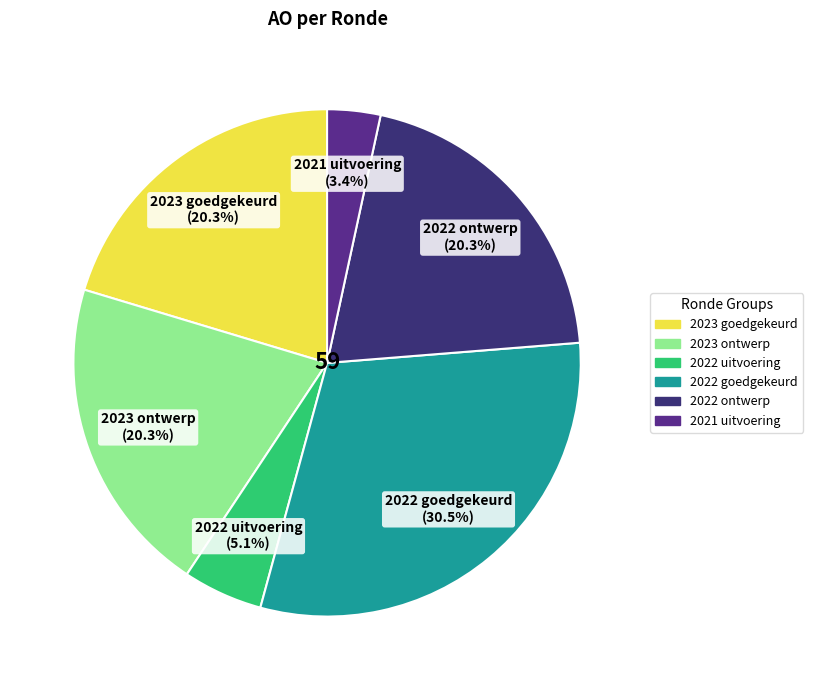

How many slices are in this pie chart?

6